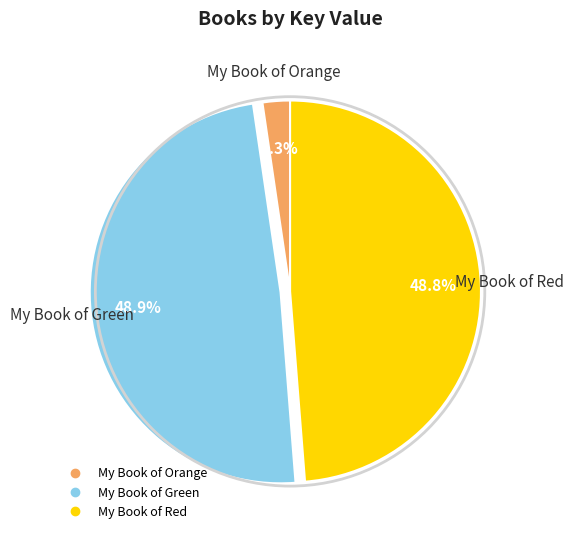

Does My Book of Green account for over 50% of the chart?

No